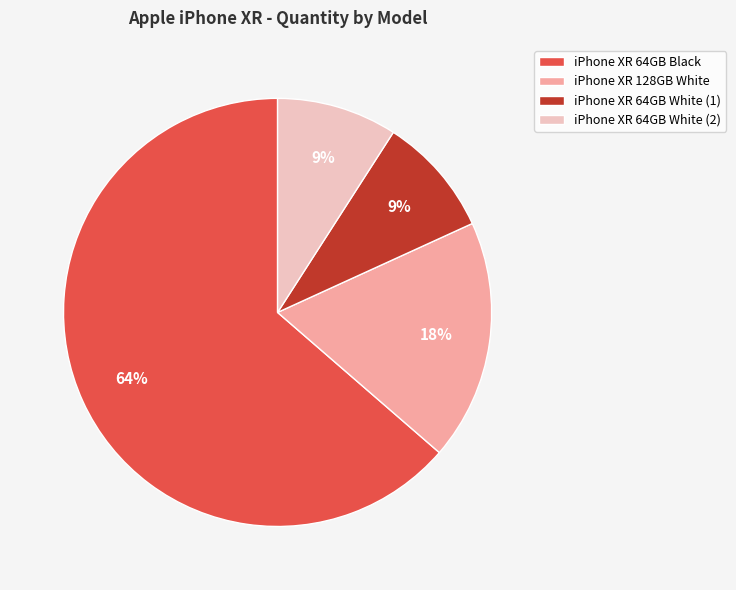

What is the ratio of the value at iPhone XR 64GB White (2) to the value at iPhone XR 128GB White?

0.5